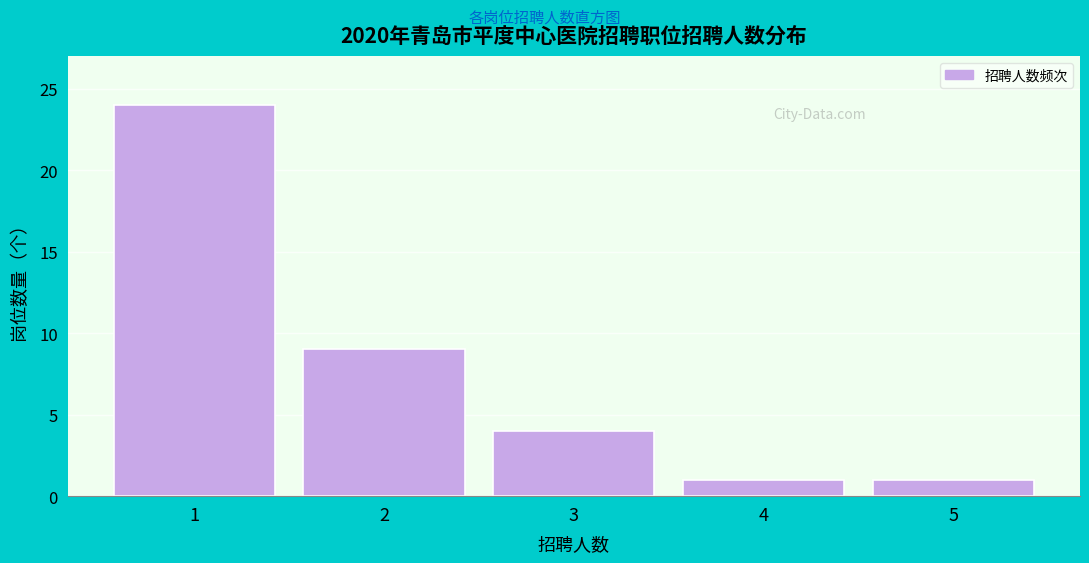

Reading left to right, extract all data points from this chart.

24	9	4	1	1